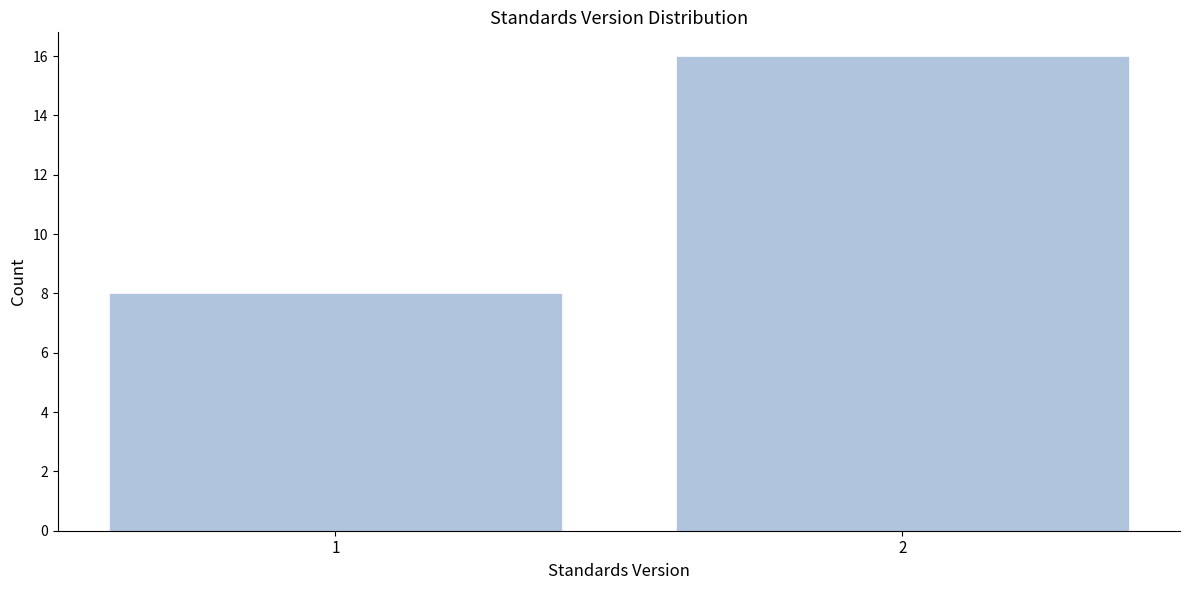

Reading right to left, extract all data points from this chart.

2=16	1=8